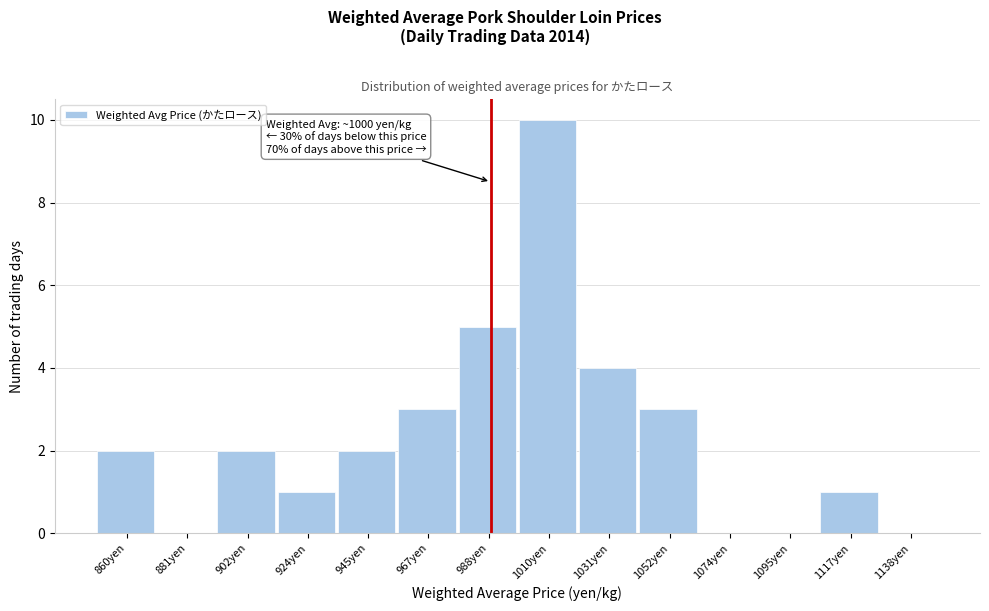

Reading left to right, list all the values displayed in this chart.

860yen=2	881yen=0	902yen=2	924yen=1	945yen=2	967yen=3	988yen=5	1010yen=10	1031yen=4	1052yen=3	1074yen=0	1095yen=0	1117yen=1	1138yen=0